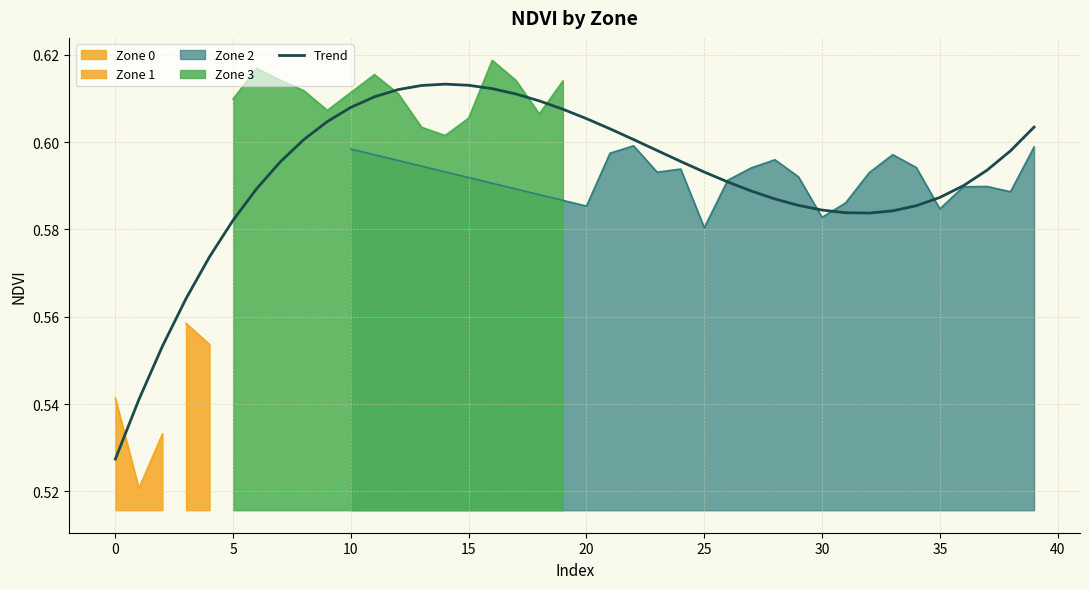

True or false: the data shows 0.9 at 24.

False